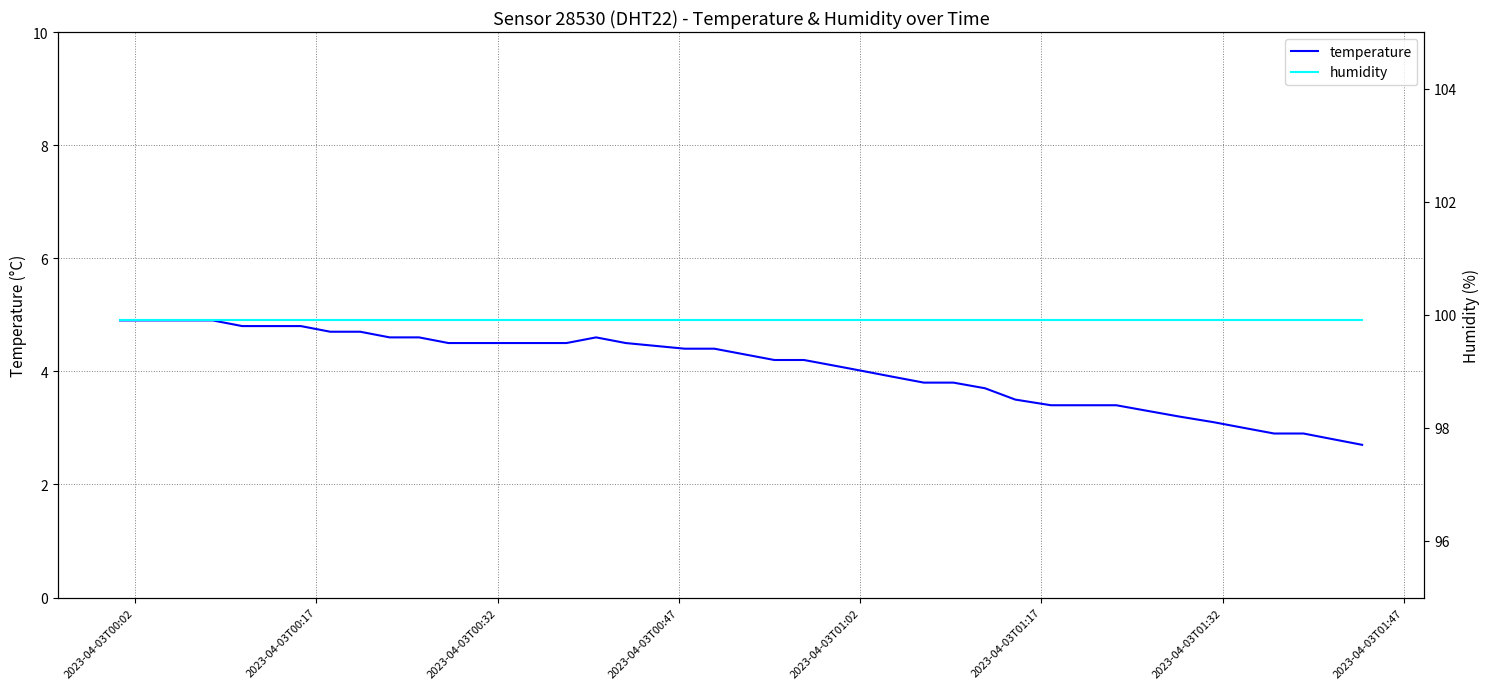

True or false: humidity and temperature intersect in this chart.

False